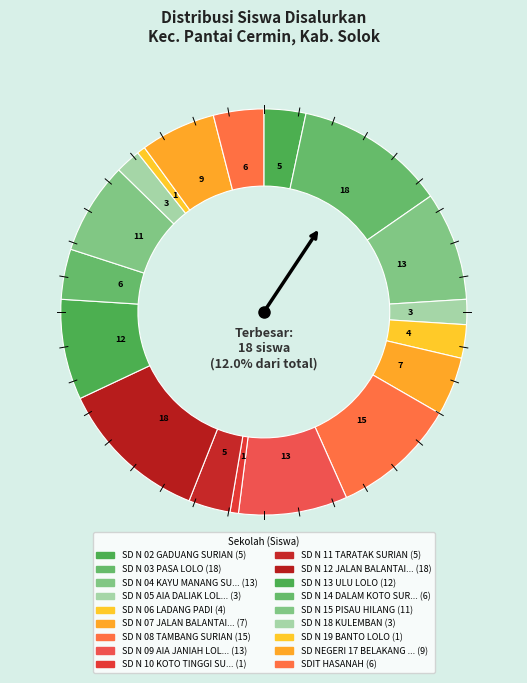

True or false: SD N 13 ULU LOLO accounts for 8% of the total.

True